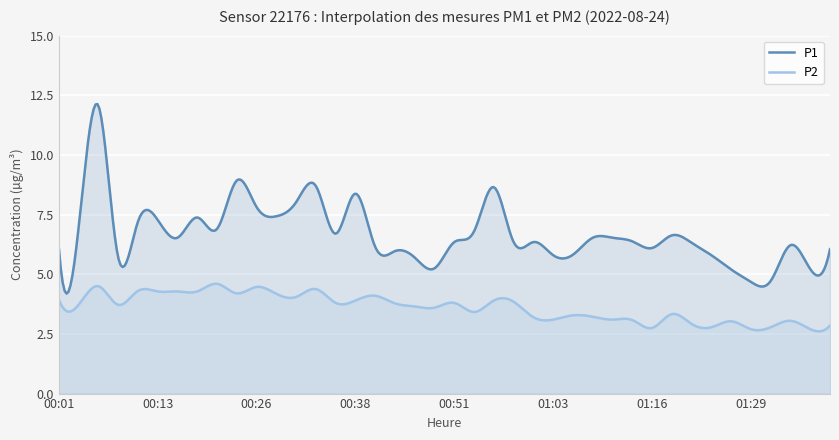

Where is the first local minimum for P2?

00:03